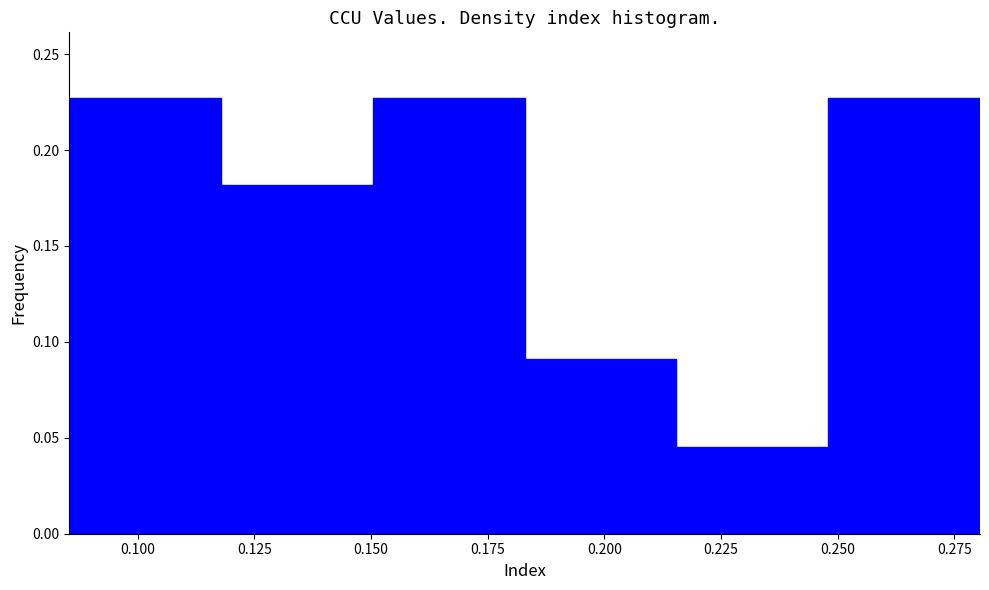

Reading left to right, list every bar in this chart as the range it spans on the x-axis followed by its height. Neither the bar edges nor the heights are printed on the chart, so give them approximately, as read against the axes.

0.085 to 0.120: 0.225
0.120 to 0.150: 0.180
0.150 to 0.185: 0.225
0.185 to 0.215: 0.090
0.215 to 0.250: 0.045
0.250 to 0.280: 0.225